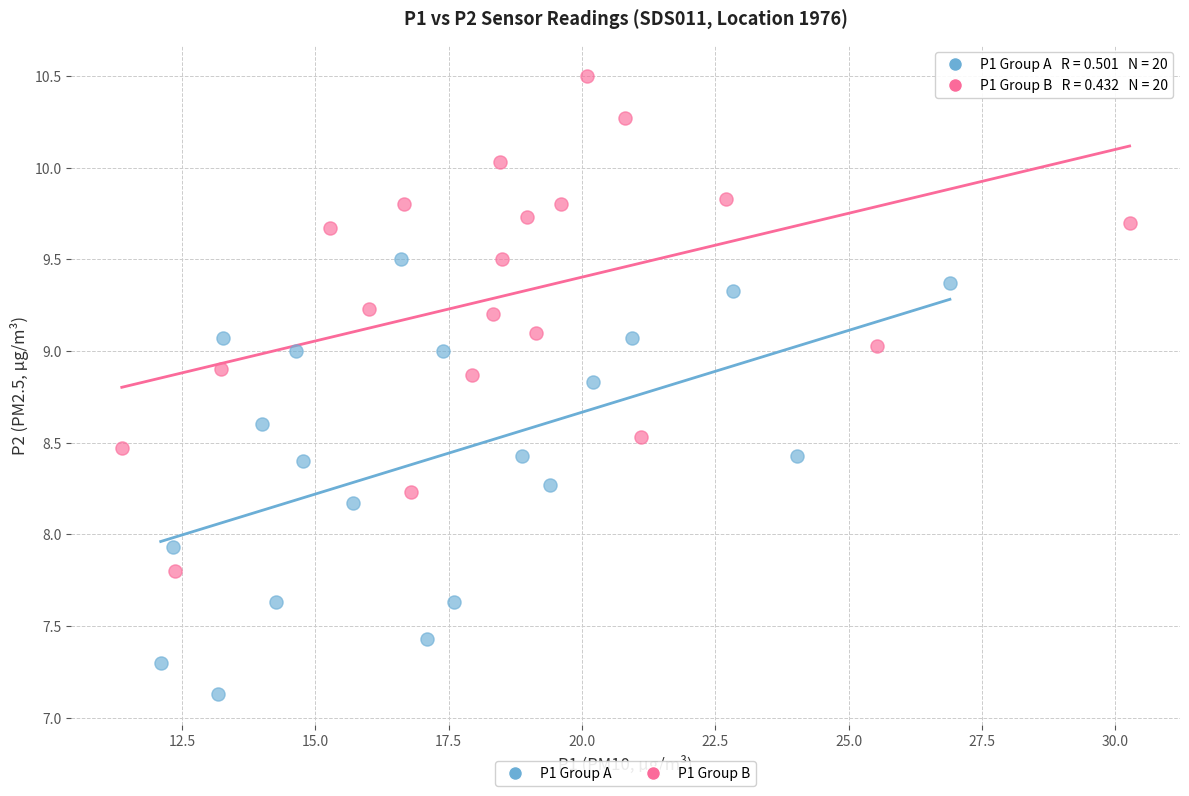

Which series contains the highest Y value?

P1 Group B